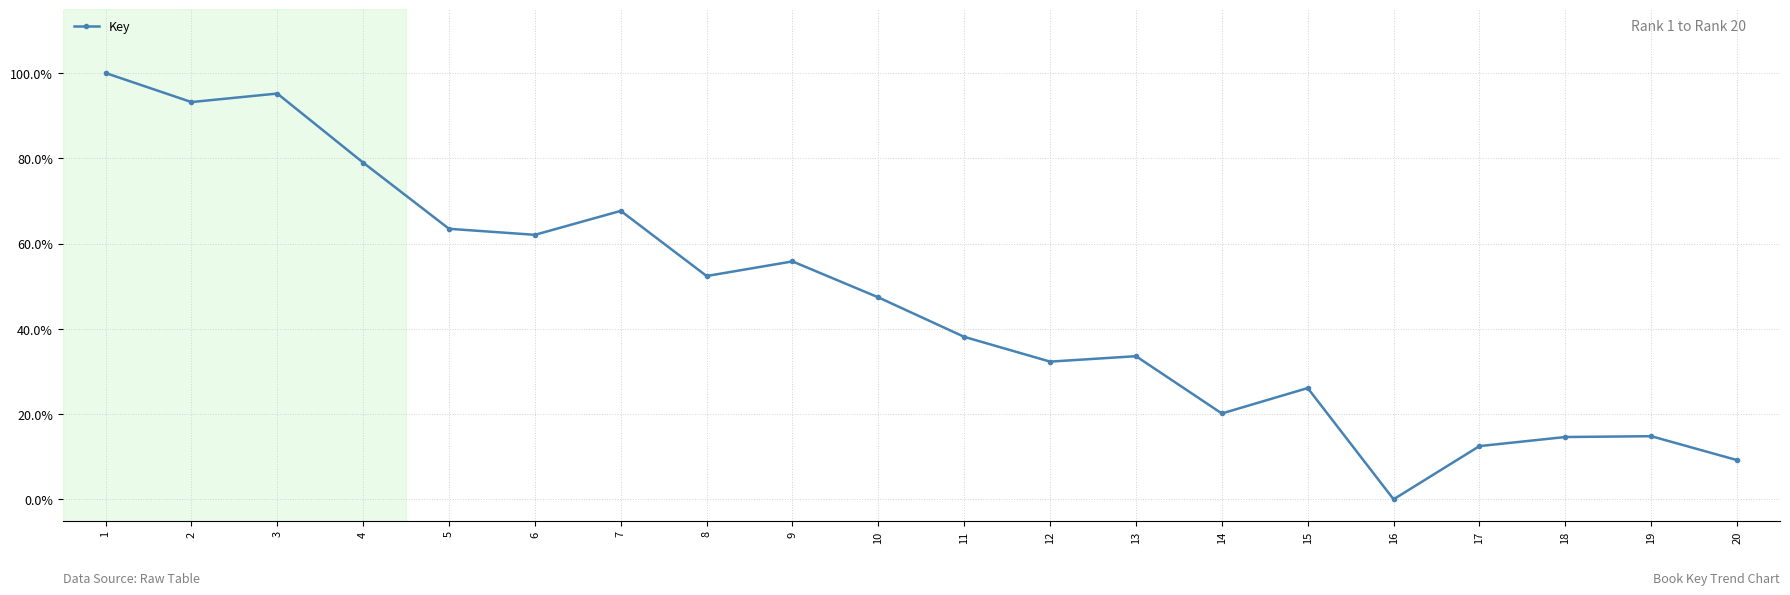

Rank the categories by value from highest to lowest.

1, 3, 2, 4, 7, 5, 6, 9, 8, 10, 11, 13, 12, 15, 14, 19, 18, 17, 20, 16